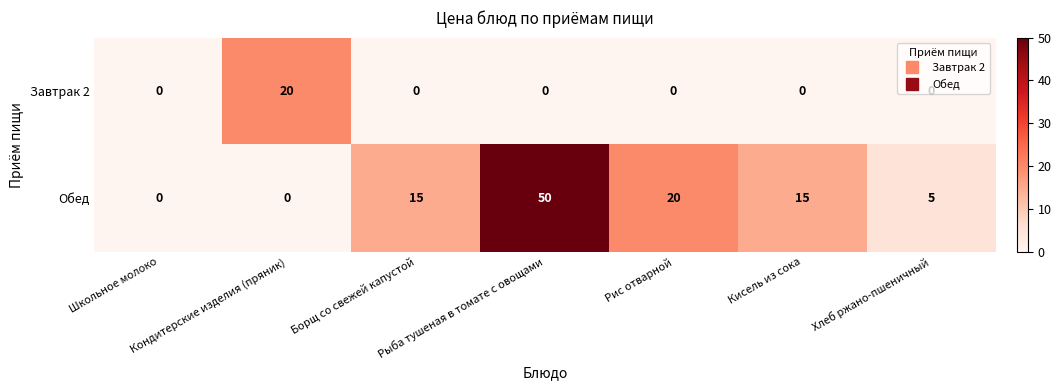

What is the maximum value for Завтрак 2?

20